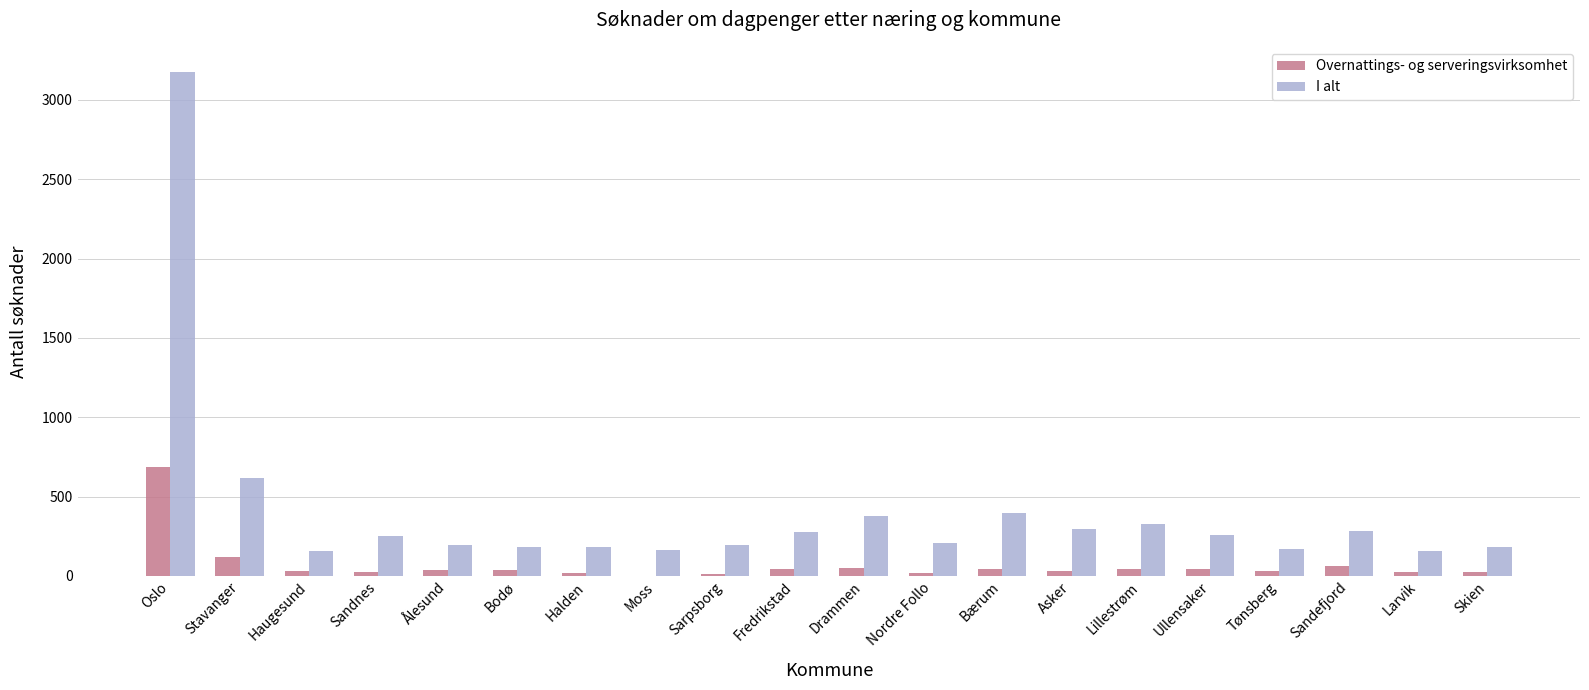

Where is Overnattings- og serveringsvirksomhet nearest to the value 344?

Stavanger